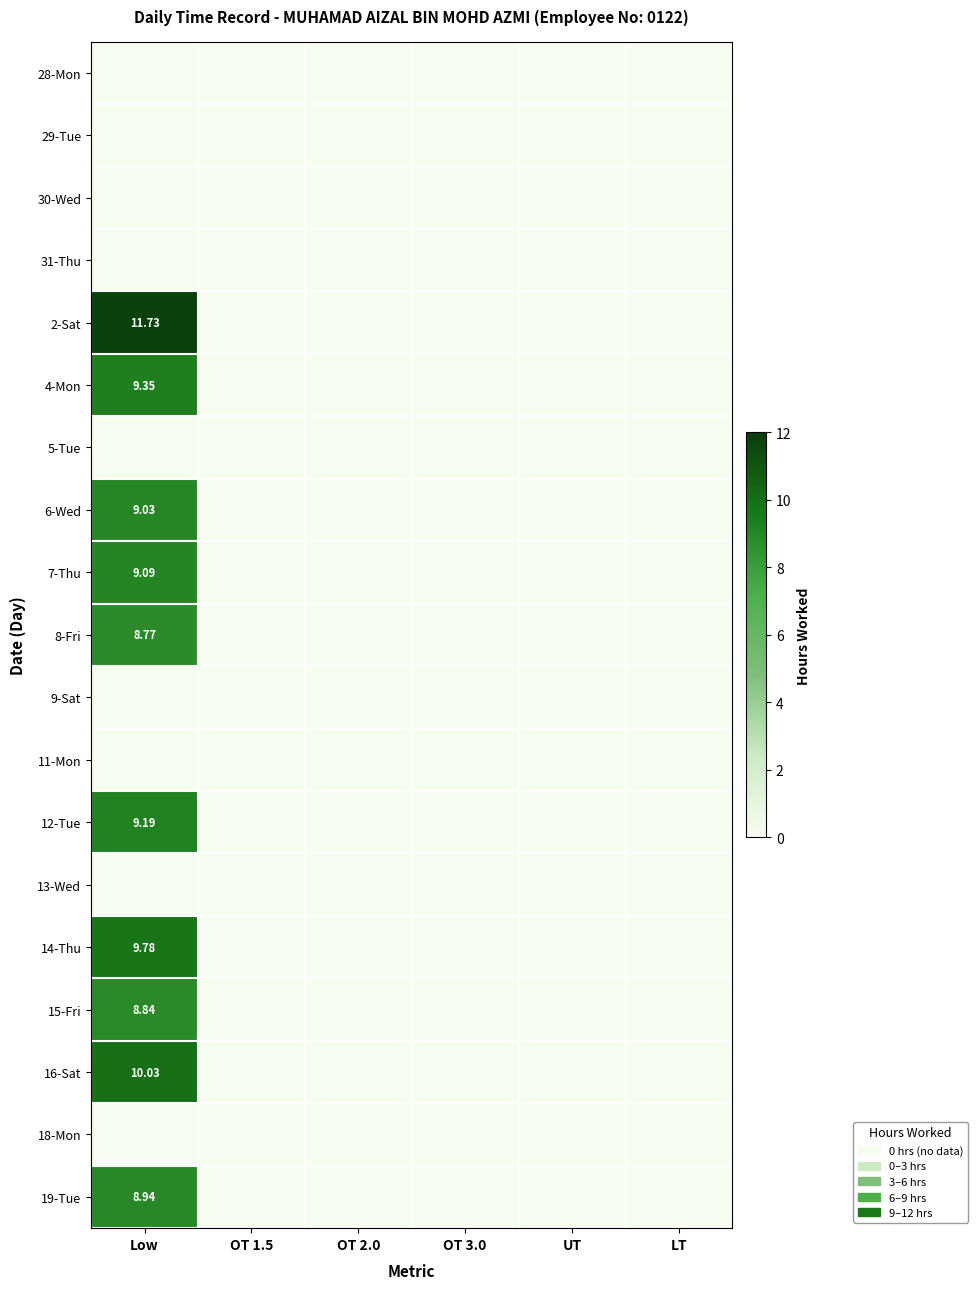

How many distinct data groups are displayed?

19